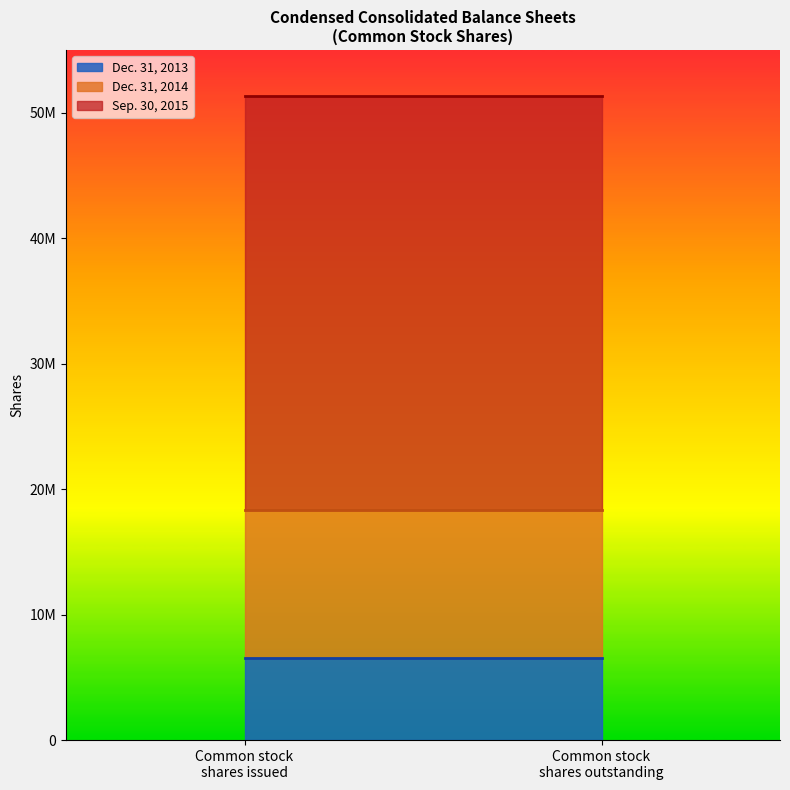

True or false: Dec. 31, 2013 has a value of 2535761.5 at Preferred Stock par value.

False